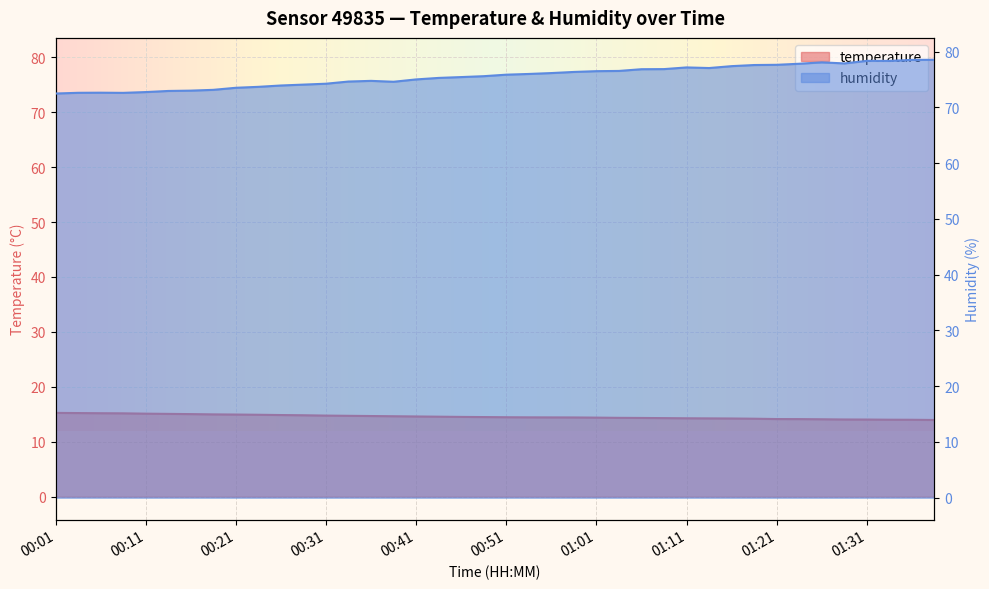

True or false: humidity and temperature cross at least once.

False